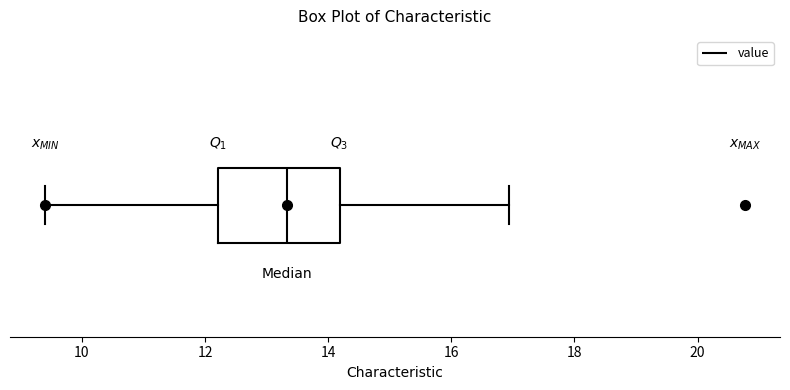

Transcribe this box plot: give where the median line is, the range the box spans, and where the two whiskers end, as read against the x-axis. The values are not printed on the chart, so give them approximately, as read against the axis.

median 13.4, box 12.2 to 14.2, whiskers 9.4 to 17.0